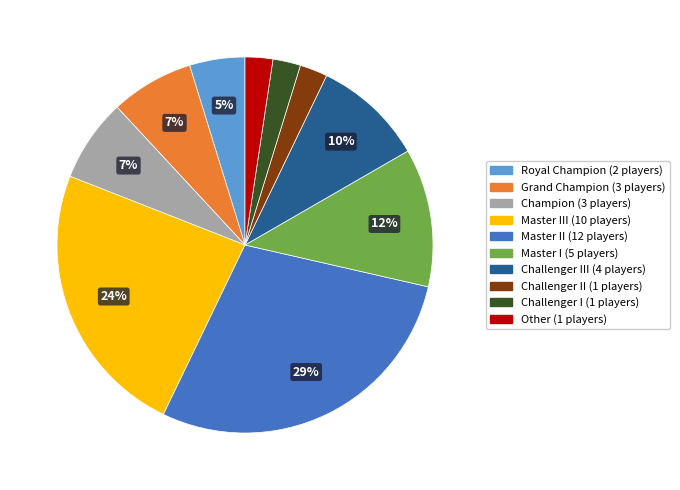

Is there a majority slice in this chart?

No